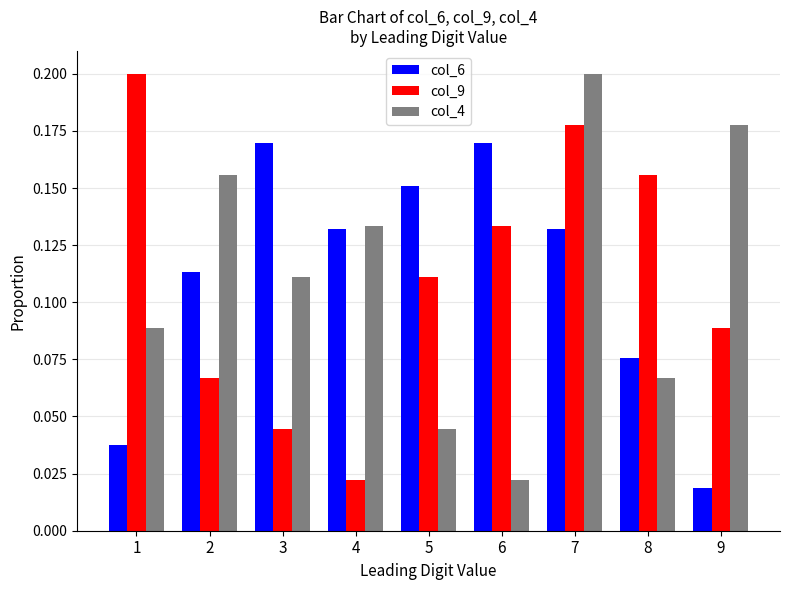

What is the sum of all col_9 values?

1.0